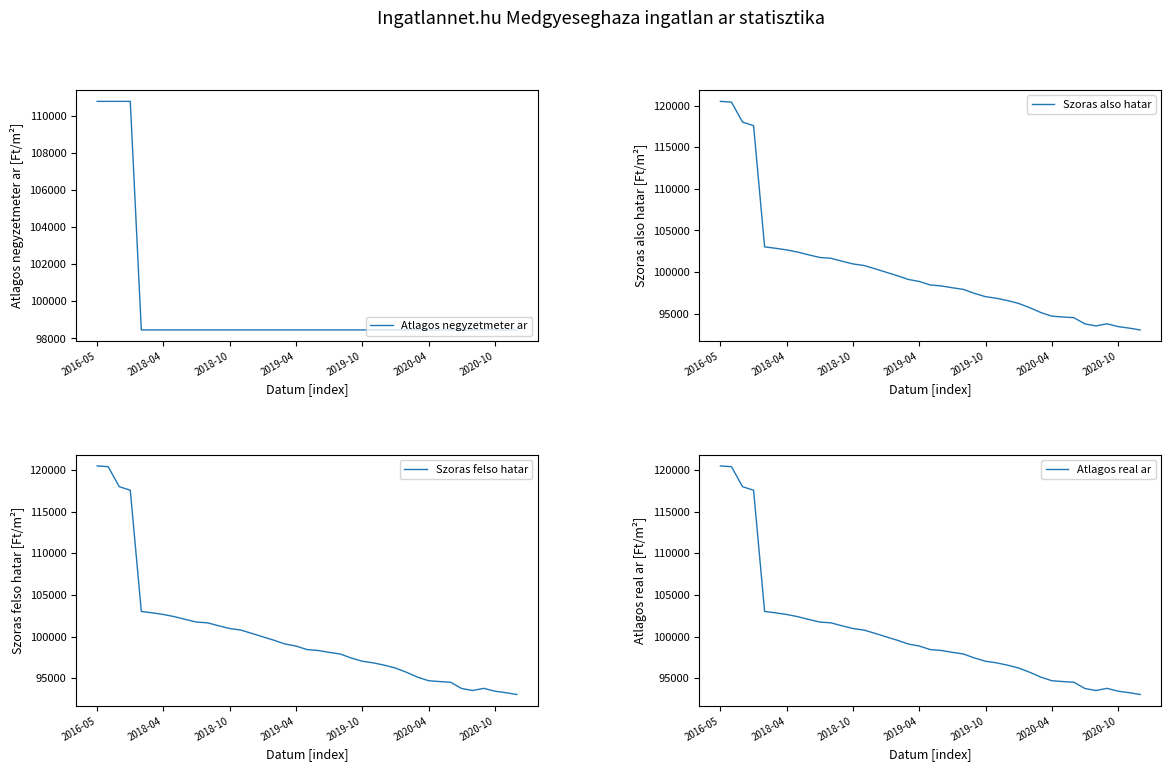

Which category has the highest value in the Szoras felso hatar series?

2016-05